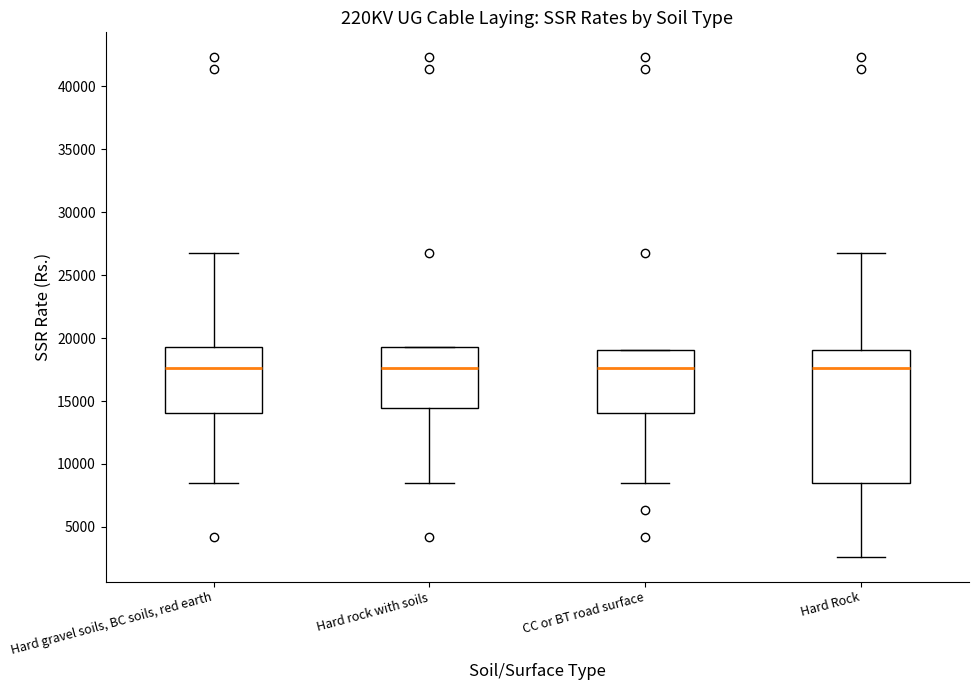

Reading left to right, transcribe this box plot: for each box, give where its median line is, the range the box spans, and where its two whiskers end, as read against the y-axis. The values are not printed on the chart, so give them approximately, as read against the axis.

Hard gravel soils, BC soils, red earth: median 17500, box 14000 to 19500, whiskers 8500 to 27000
Hard rock with soils: median 17500, box 14500 to 19500, whiskers 8500 to 19500
CC or BT road surface: median 17500, box 14000 to 19000, whiskers 8500 to 19000
Hard Rock: median 17500, box 8500 to 19000, whiskers 2500 to 27000